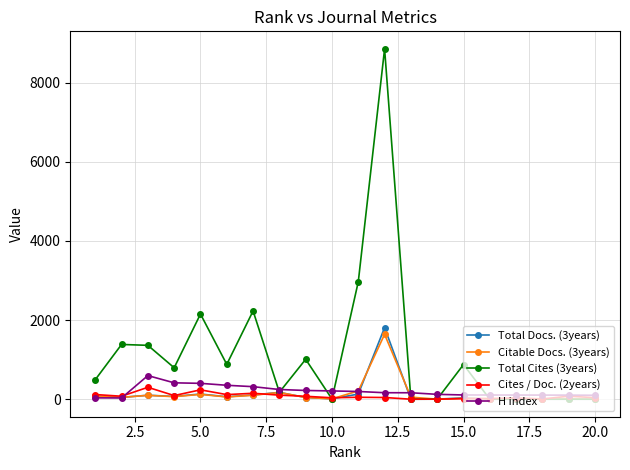

Which series has the largest range (max minus min)?

Total Cites (3years)